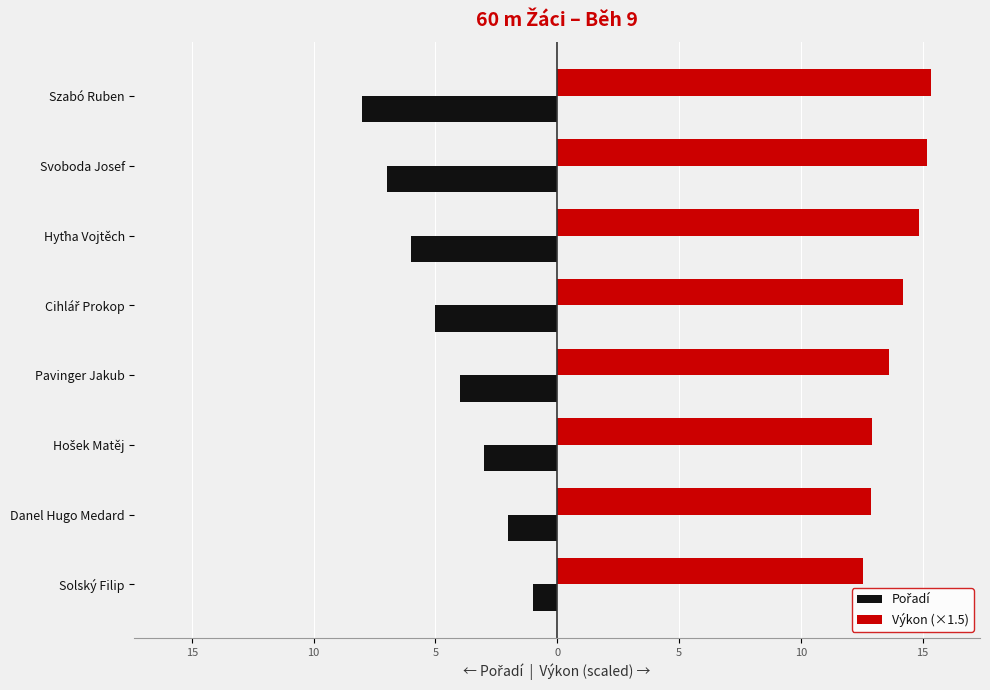

What is the average value of the Pořadí series?

-4.5